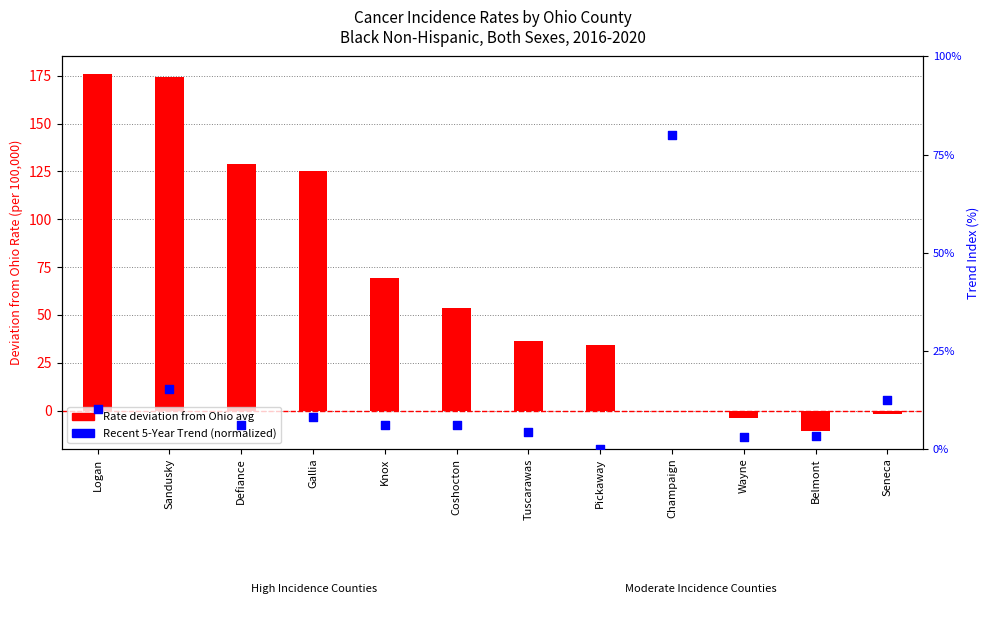

At how many categories does at least one series exceed 75?

5